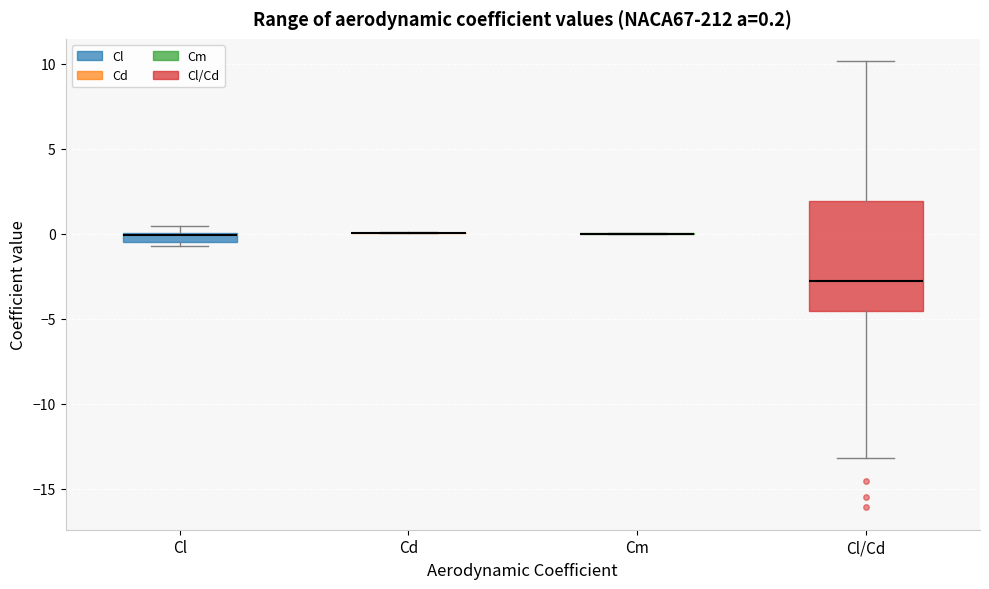

Comparing the boxes themselves (not the whiskers), which one is the tallest?

Cl/Cd